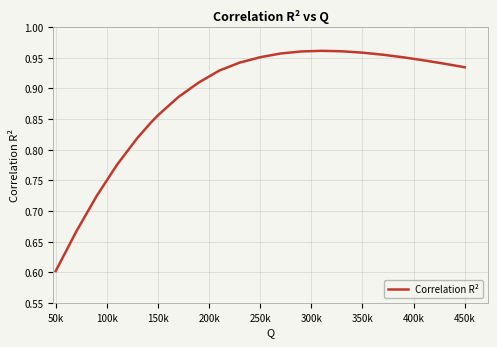

What is the smallest value displayed?

0.6